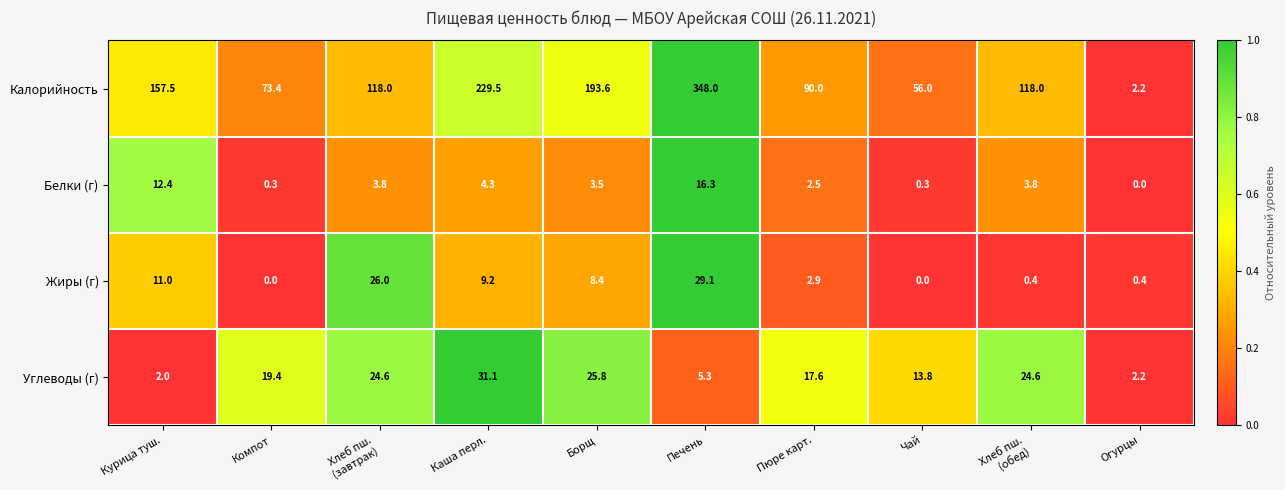

True or false: Жиры (г) has a value of 8.4 at Борщ.

True